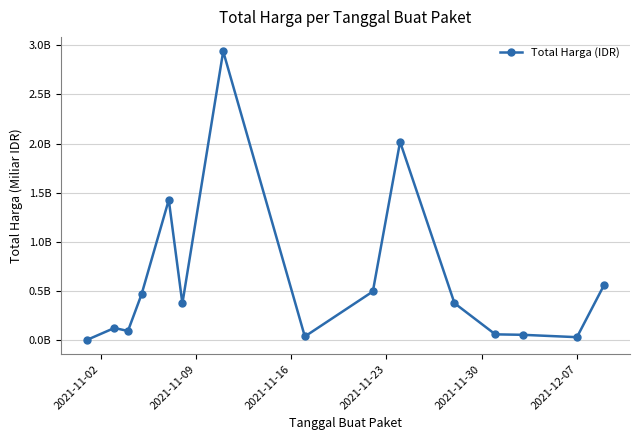

Does the chart have visible grid lines?

Yes